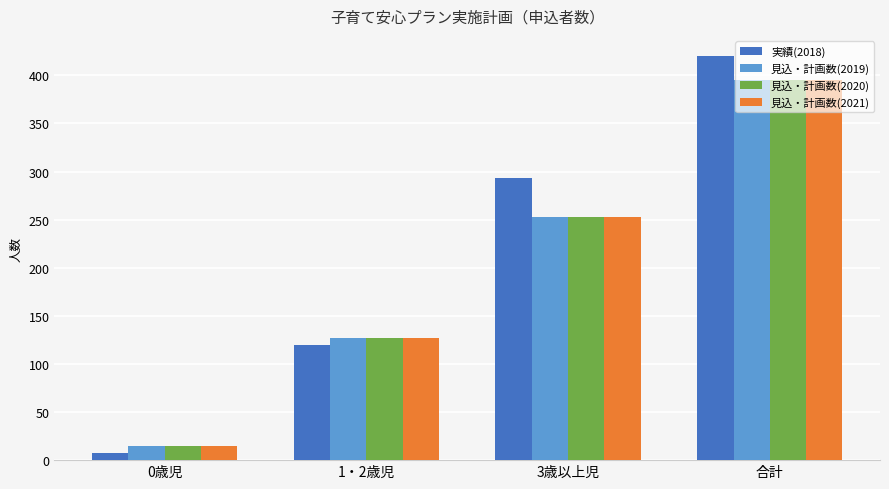

At which category is the sum across all series the highest?

合計